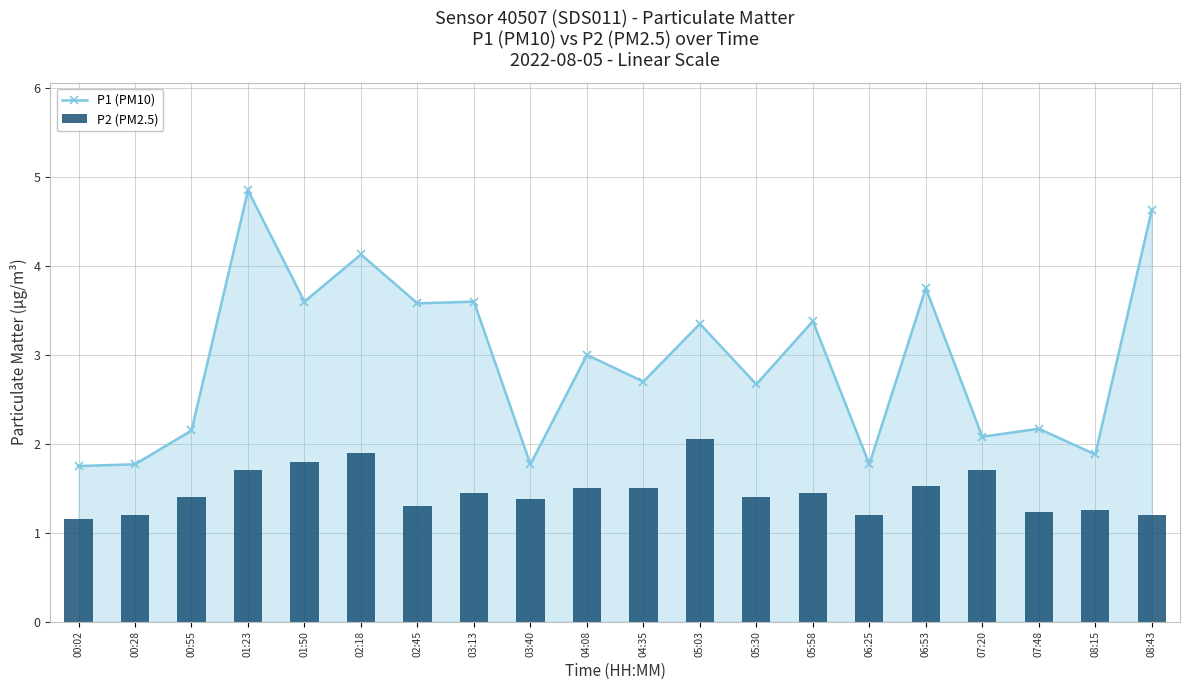

What is the label of the 12th bar from the left?

05:03